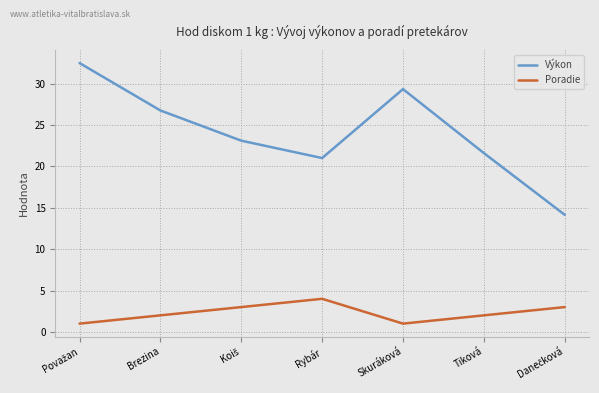

Which series has the widest spread of values?

Výkon